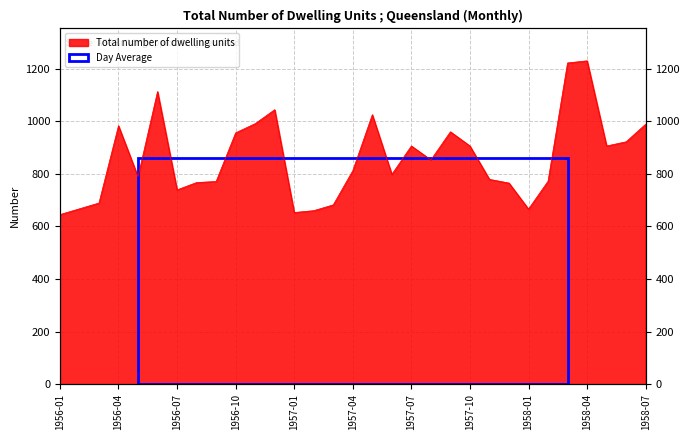

What is the difference between the maximum and minimum values?

585